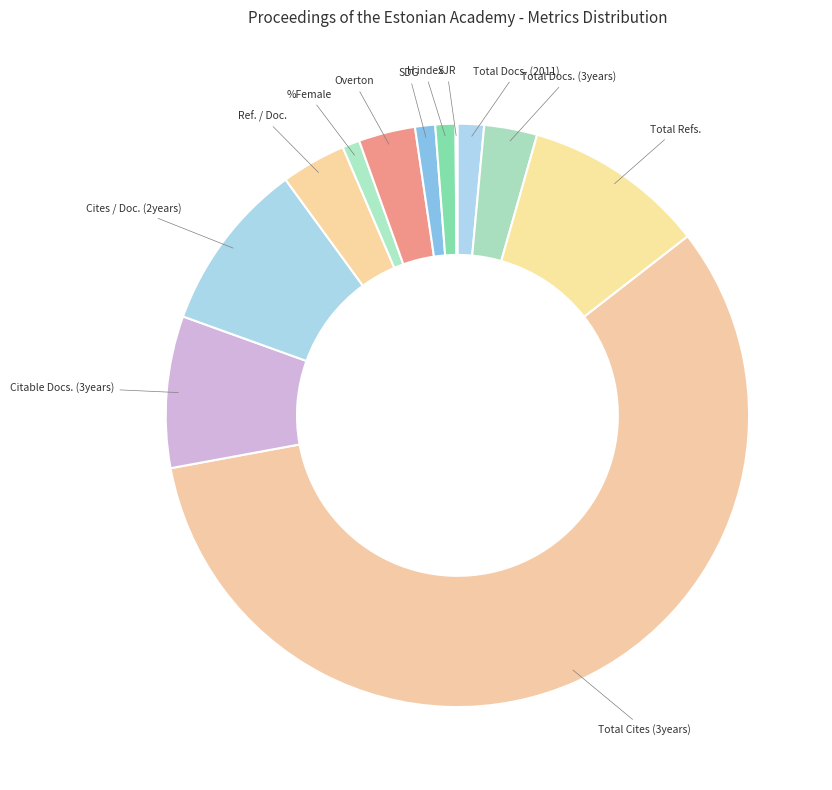

Does Total Cites (3years) represent more than half of the total?

Yes